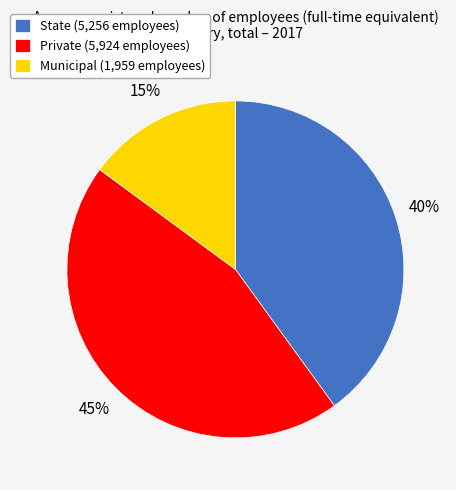

Rank the categories by value from highest to lowest.

Private, State, Municipal